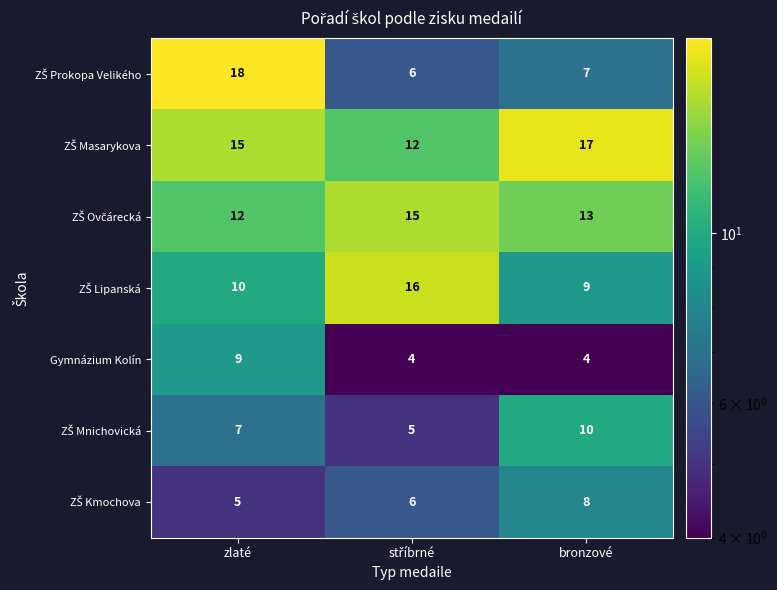

Read the Gymnázium Kolín value at bronzové.

4